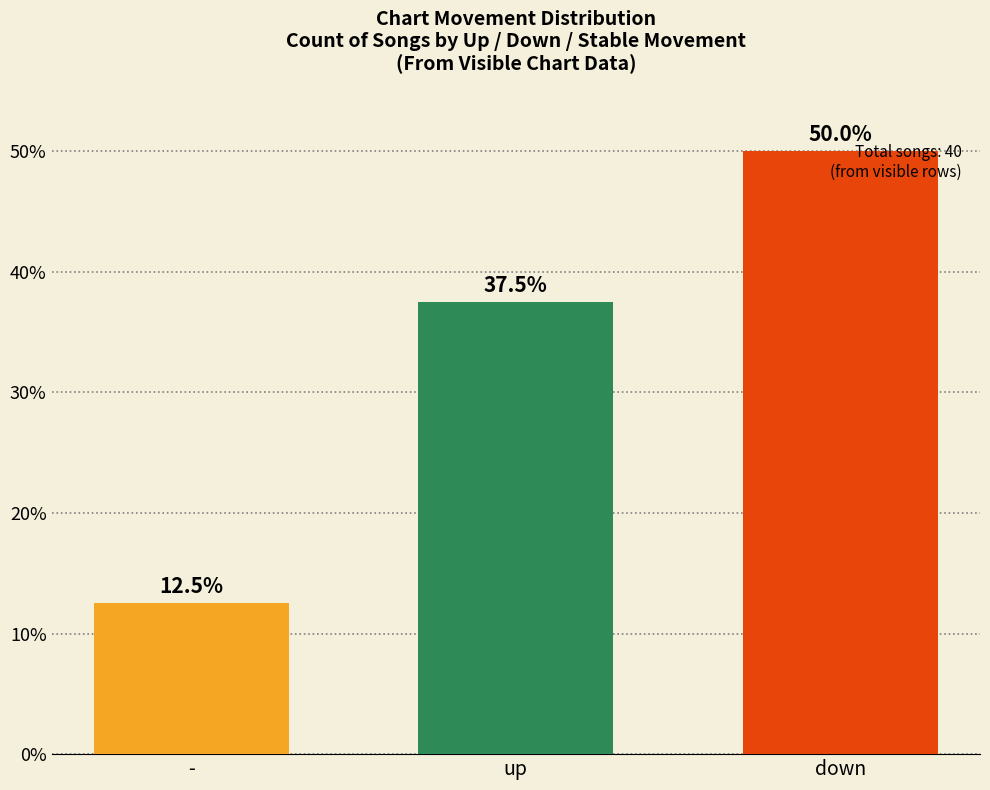

Reading left to right, transcribe all the data shown in this chart.

12.5	37.5	50.0